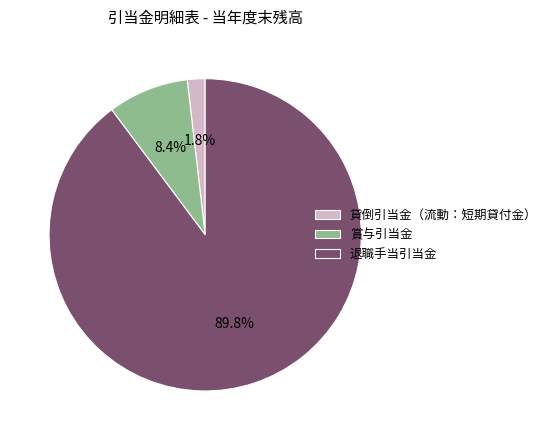

Is there any slice that represents more than half of the pie?

Yes